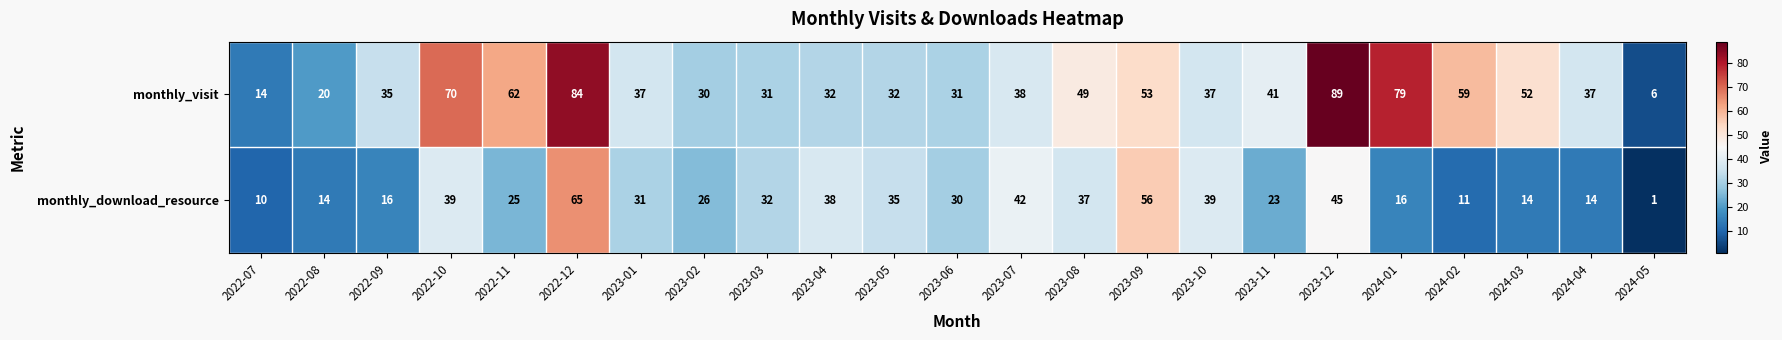

What is the sum of the monthly_download_resource values at 2022-09 and 2022-11?

41